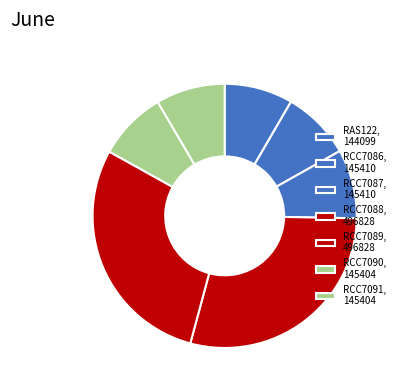

Rank the categories by value from lowest to highest.

RAS122, RCC7090, RCC7091, RCC7086, RCC7087, RCC7088, RCC7089